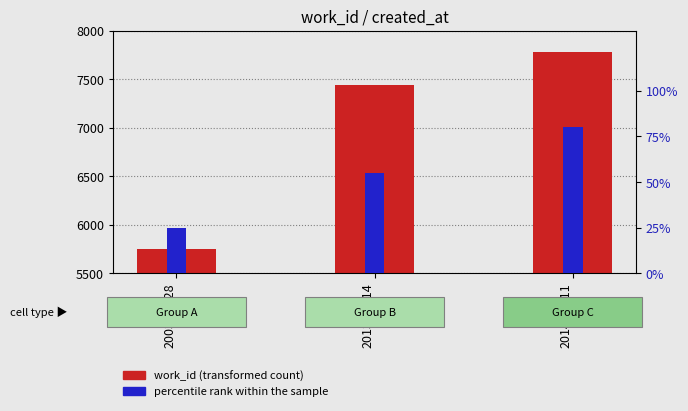

Reading left to right, extract all data points from this chart.

work_id: 2003-07-28=5746	2013-06-14=7439	2014-01-11=7782
percentile rank within the sample: 2003-07-28=25	2013-06-14=55	2014-01-11=80